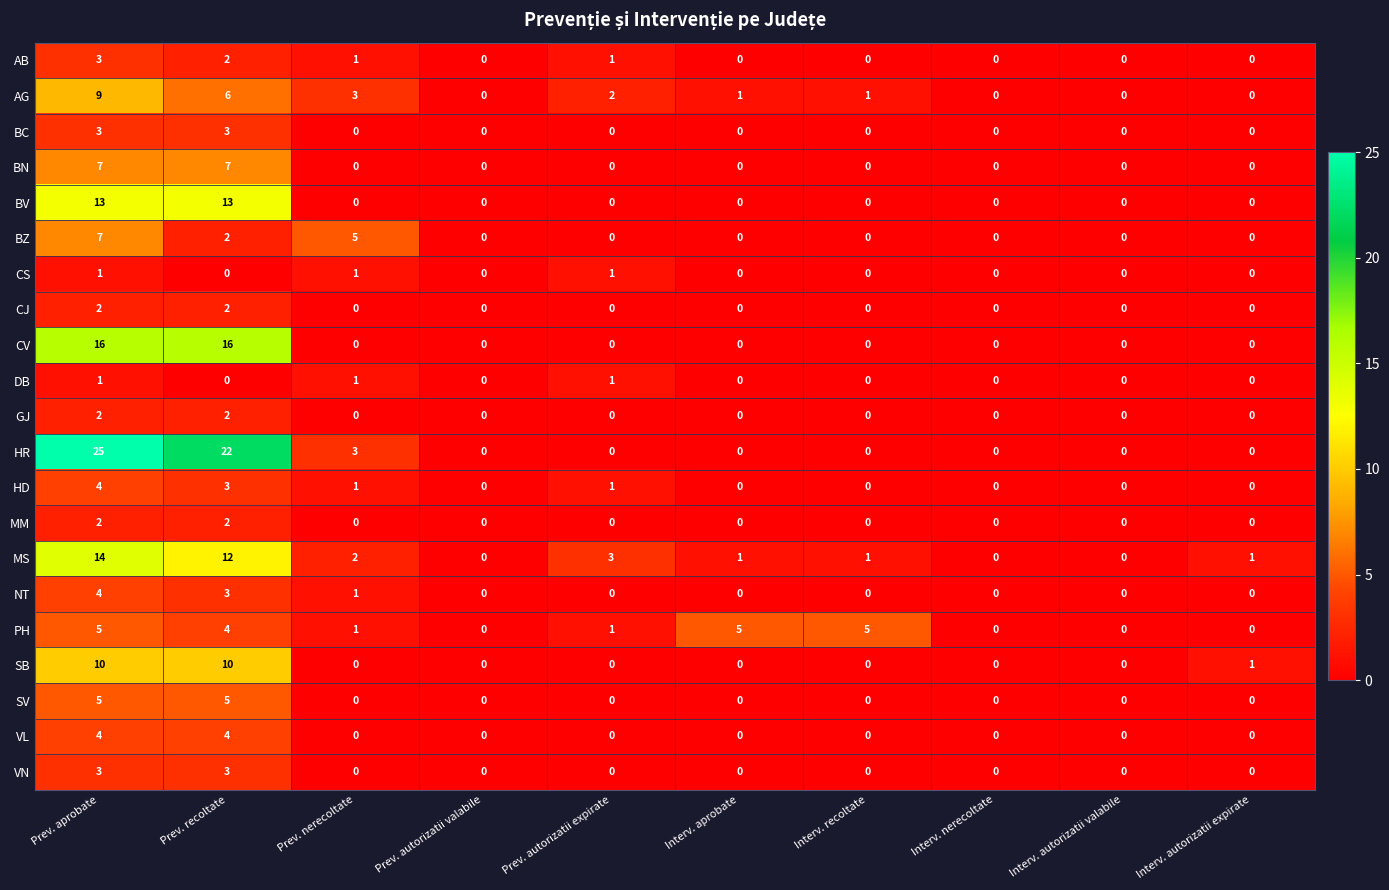

What is the sum of all NT values?

8